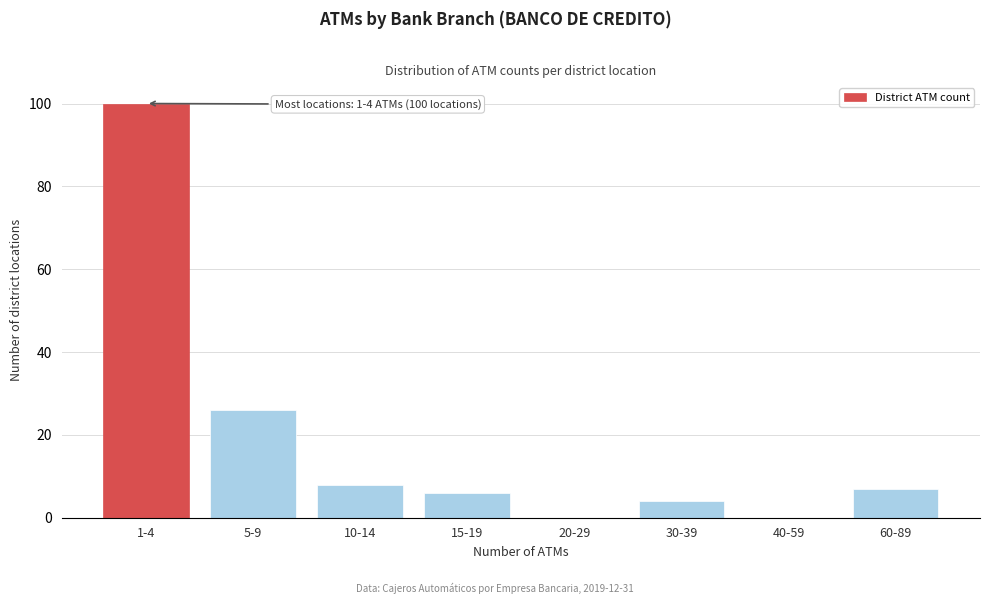

Reading right to left, transcribe all the data shown in this chart.

60-89=7	40-59=0	30-39=4	20-29=0	15-19=6	10-14=8	5-9=26	1-4=100